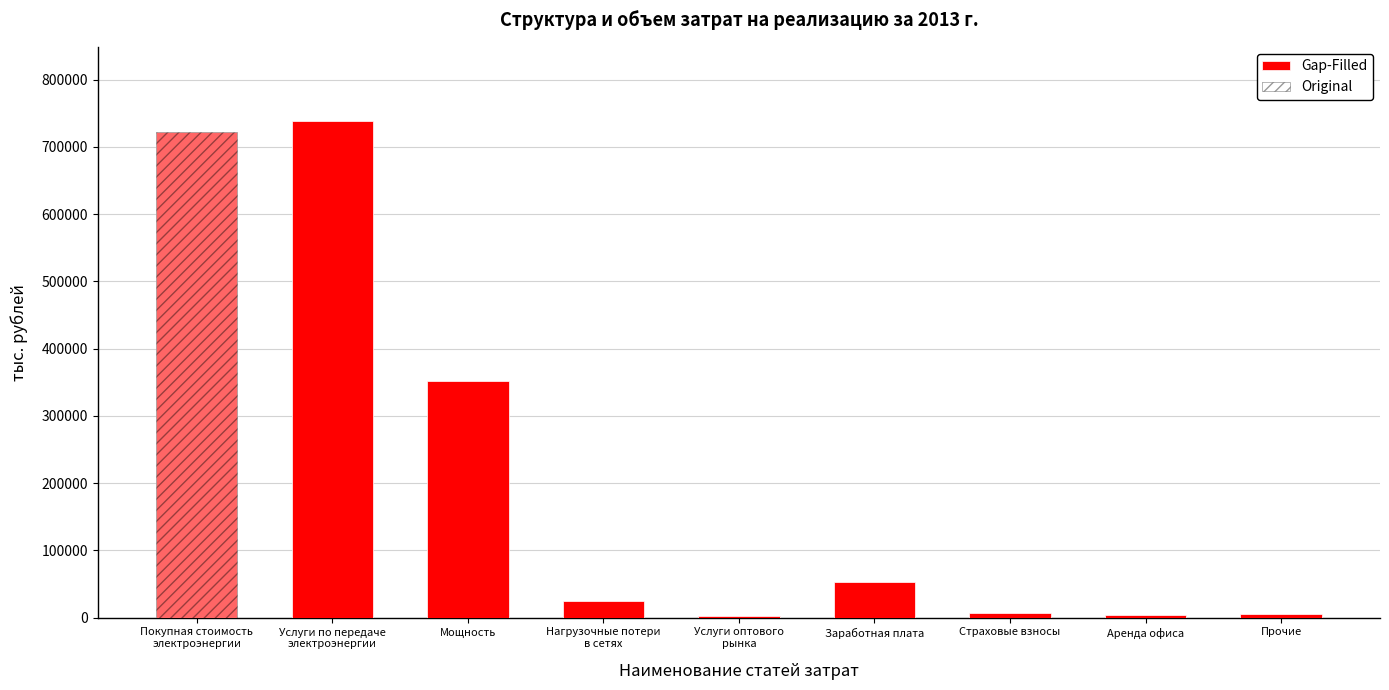

What is the approximate value at Услуги оптового
рынка?

3038.1